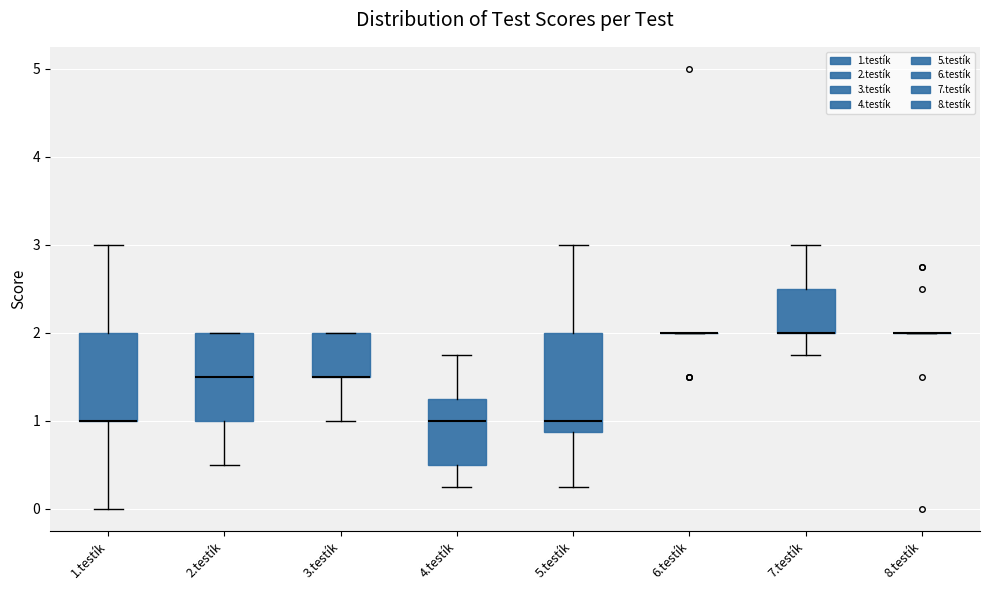

Reading left to right, read every box against the y-axis: the position of its median line, the range the box covers, and the ends of its whiskers. The values are not printed on the chart, so give them approximately, as read against the axis.

1.testík: median 1.0 (drawn on the box's lower edge), box 1.0 to 2.0, whiskers 0.0 to 3.0
2.testík: median 1.5, box 1.0 to 2.0, whiskers 0.5 to 2.0
3.testík: median 1.5 (drawn on the box's lower edge), box 1.5 to 2.0, whiskers 1.0 to 2.0
4.testík: median 1.0, box 0.5 to 1.3, whiskers 0.3 to 1.8
5.testík: median 1.0, box 0.9 to 2.0, whiskers 0.3 to 3.0
6.testík: box collapsed to a line at 2.0, whiskers 2.0 to 2.0
7.testík: median 2.0 (drawn on the box's lower edge), box 2.0 to 2.5, whiskers 1.8 to 3.0
8.testík: box collapsed to a line at 2.0, whiskers 2.0 to 2.0